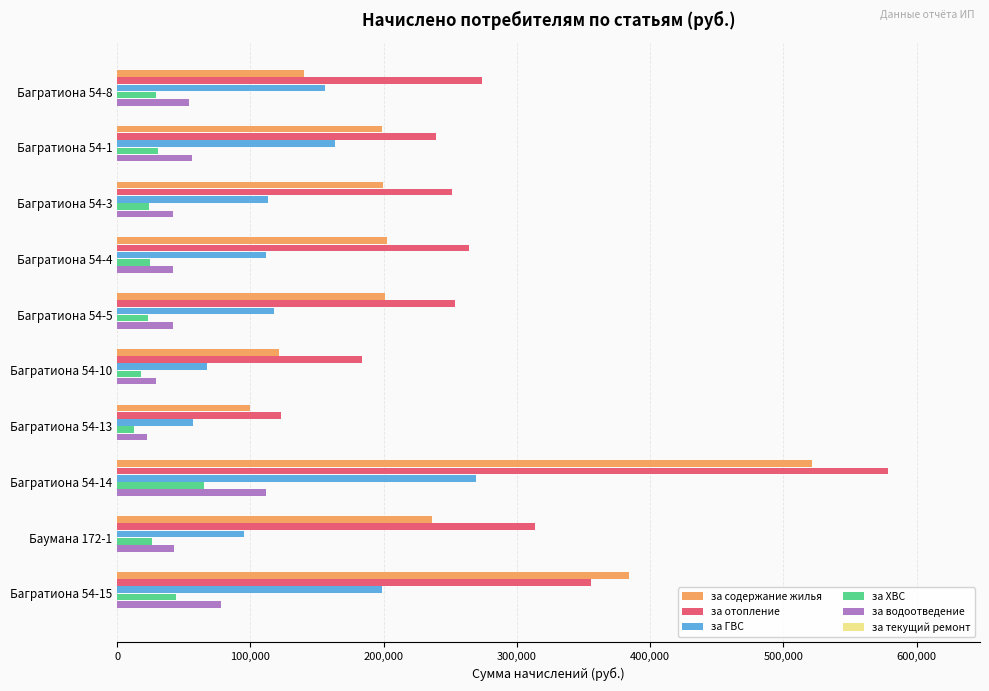

At how many categories does at least one series exceed 519287?

1